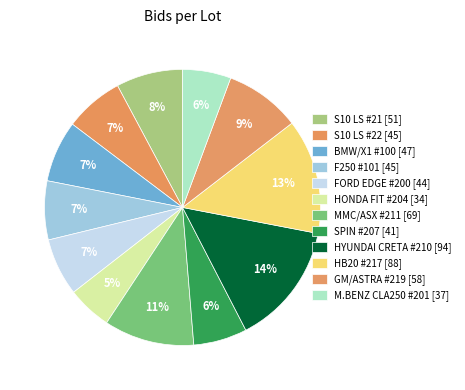

How many slices are in this pie chart?

12